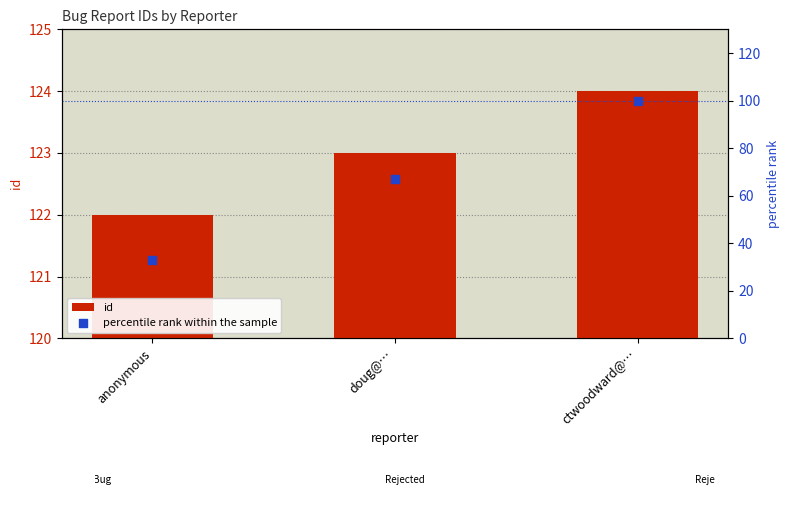

What are all the series names shown in the legend?

id, percentile rank within the sample